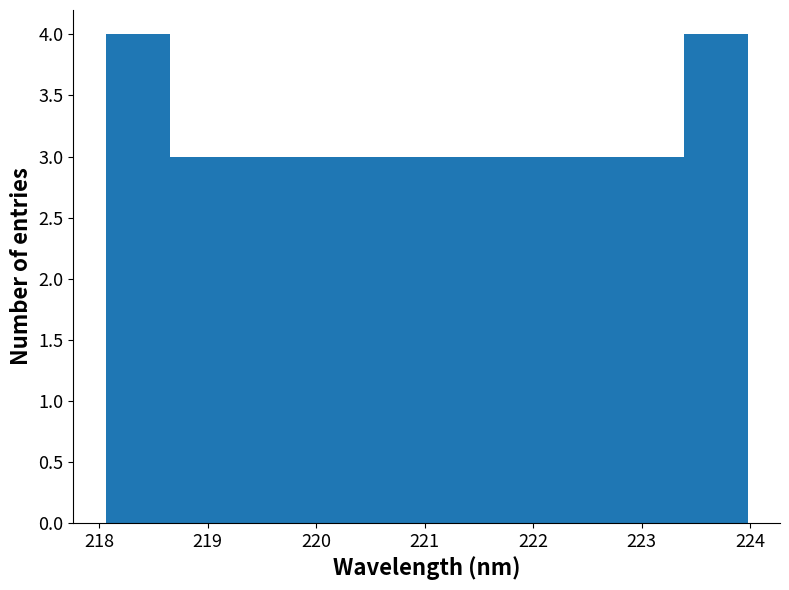

Reading left to right, transcribe this chart: for each bar, give the range it covers on the x-axis and its height. Neither the bar edges nor the heights are printed on the chart, so give them approximately, as read against the axes.

218.1 to 218.7: 4
218.7 to 219.2: 3
219.2 to 219.8: 3
219.8 to 220.4: 3
220.4 to 221.0: 3
221.0 to 221.6: 3
221.6 to 222.2: 3
222.2 to 222.8: 3
222.8 to 223.4: 3
223.4 to 224.0: 4